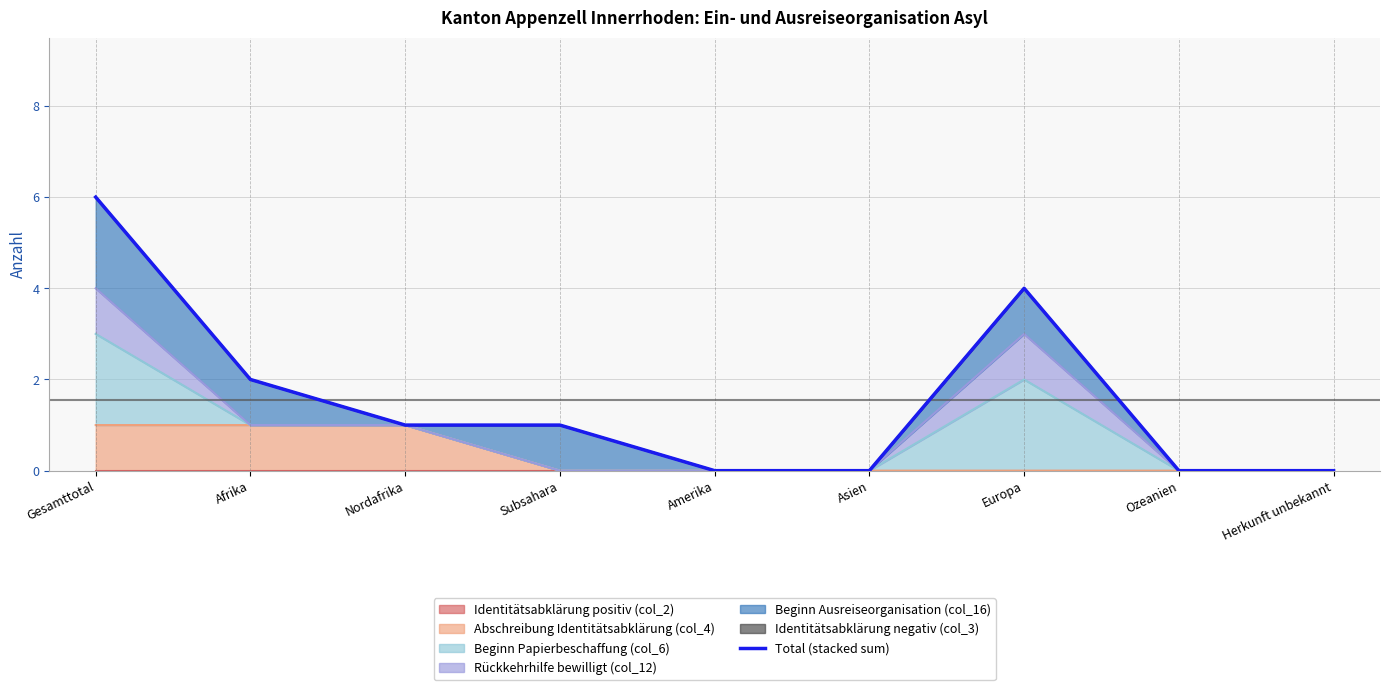

How many interior local peaks (higher than both neighbors) does the data have?

1